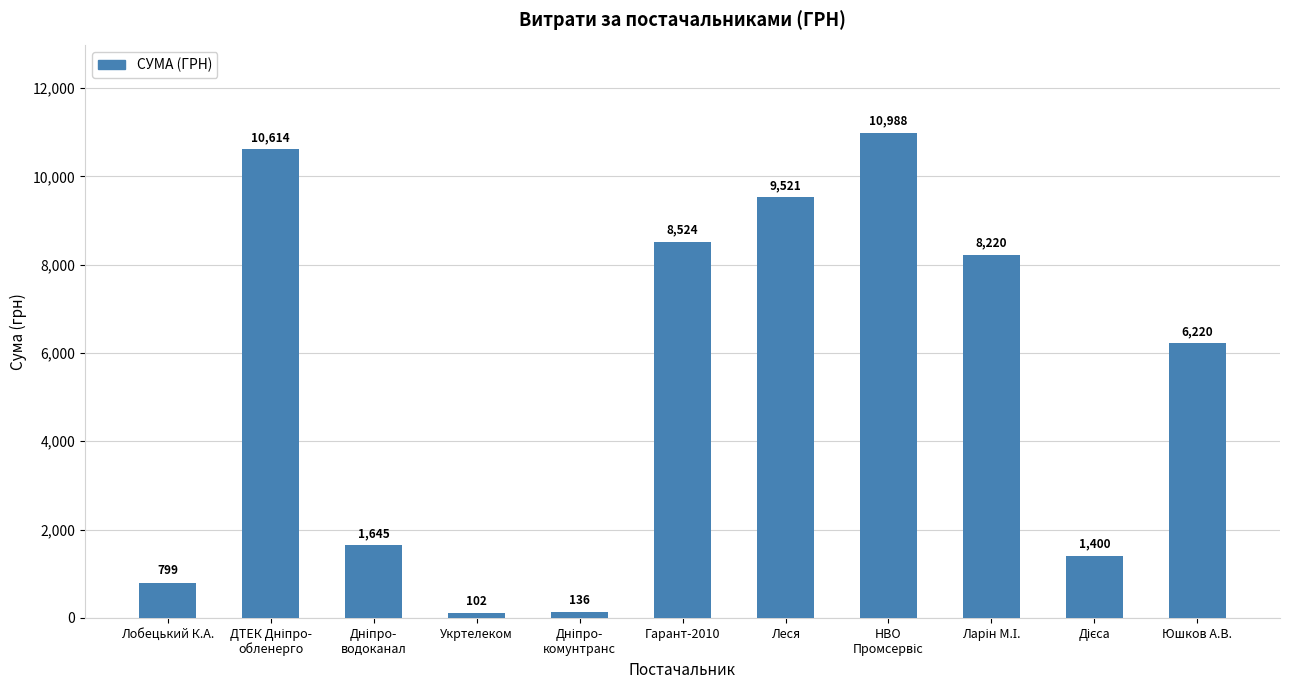

The value at Леся is 9521.0. True or false?

True